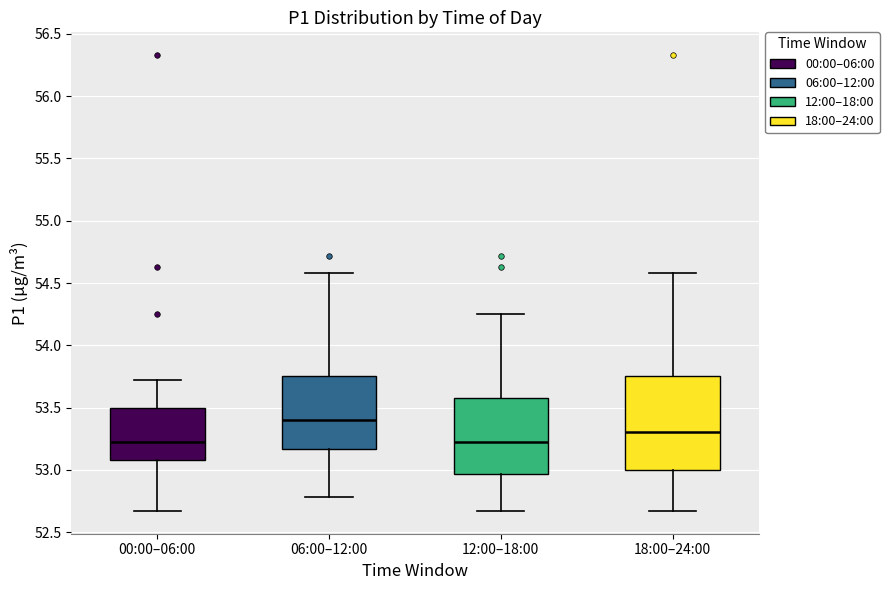

Comparing the boxes themselves (not the whiskers), which one is the tallest?

18:00–24:00